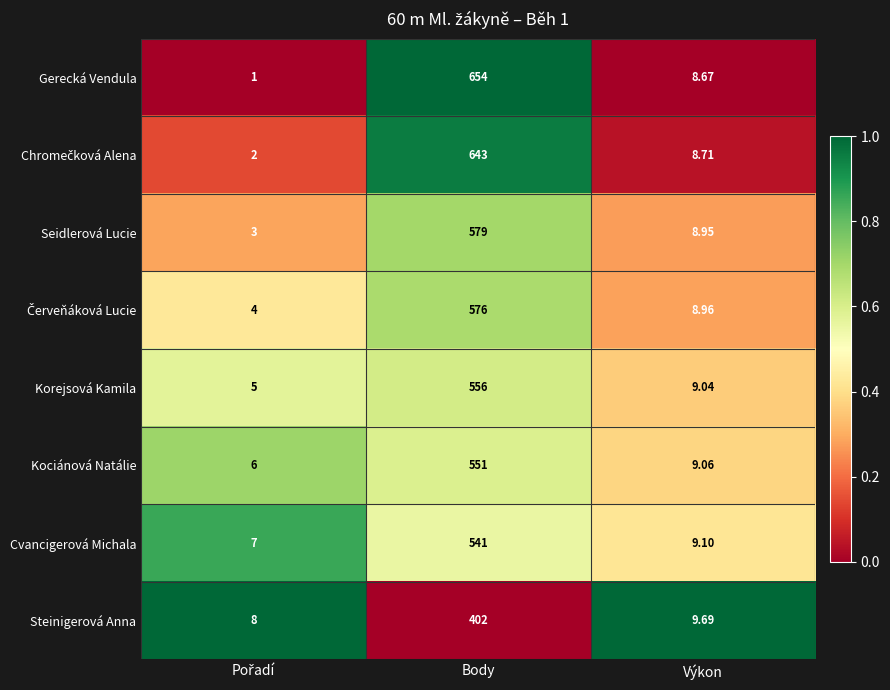

At which category does the chart reach its peak across all series?

Body